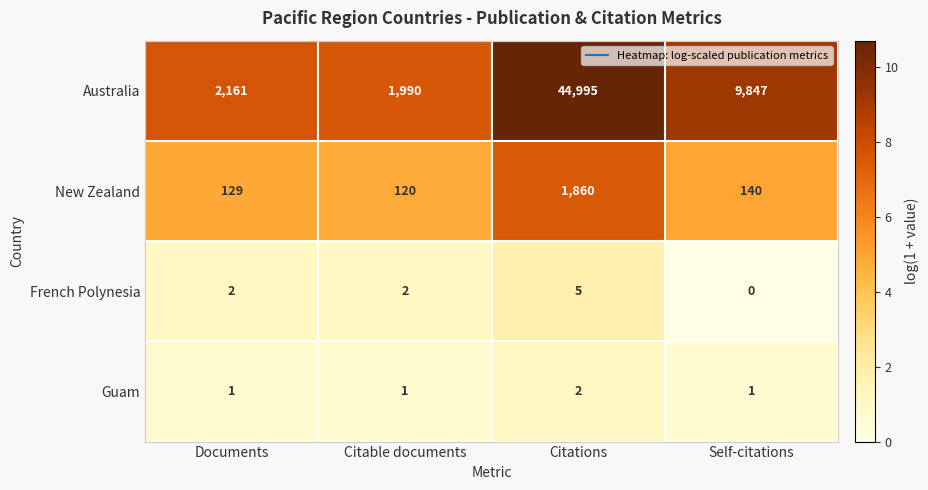

Which series has the widest spread of values?

Australia